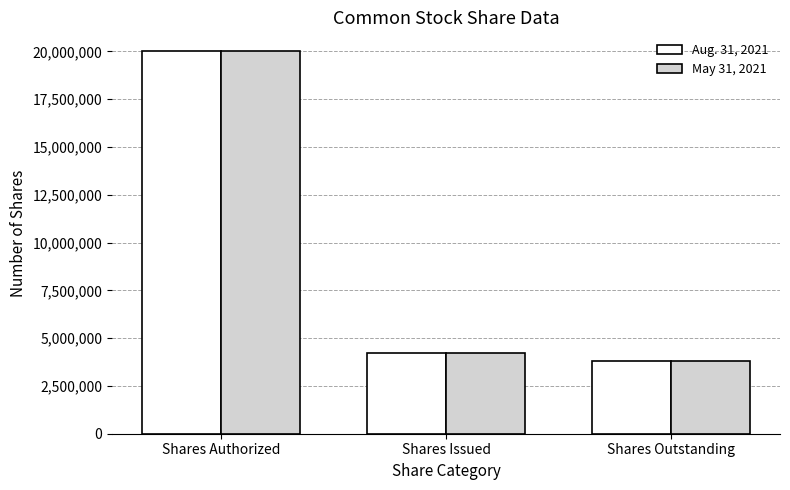

What position from the left is Shares Authorized?

1